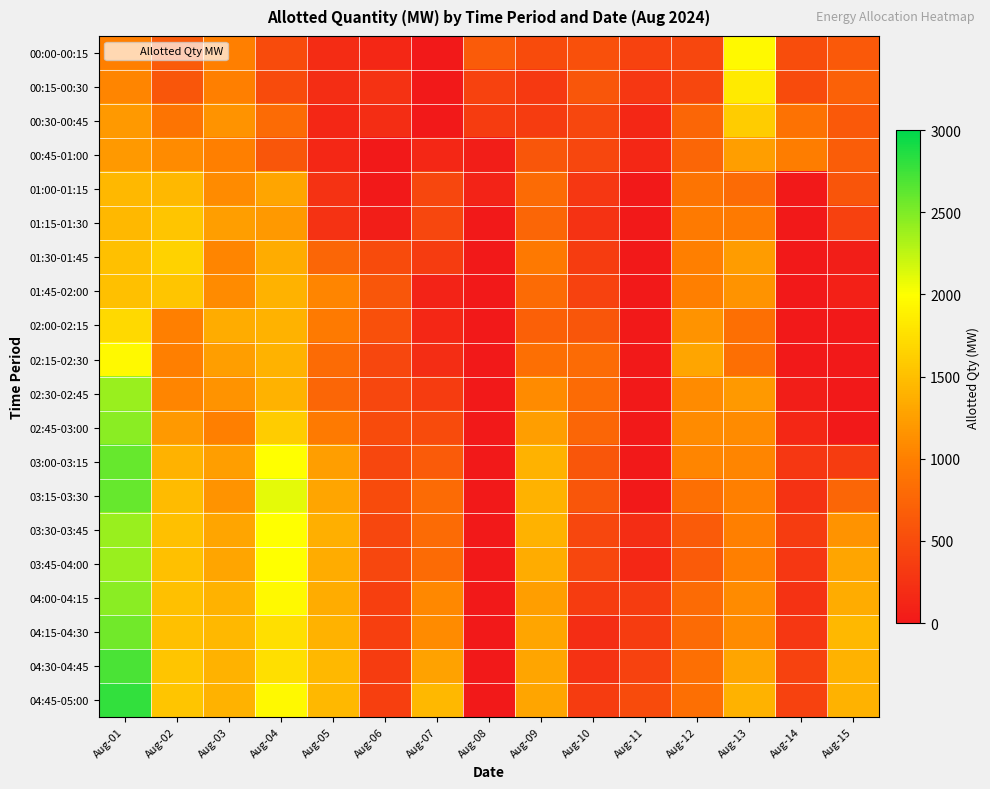

How many distinct data groups are displayed?

20